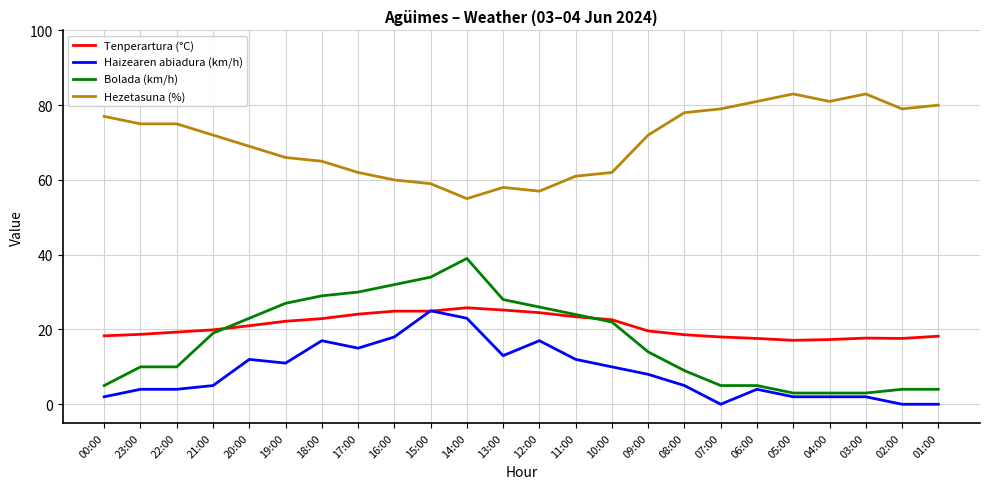

What are all the series names shown in the legend?

Tenperartura (°C), Haizearen abiadura (km/h), Bolada (km/h), Hezetasuna (%)